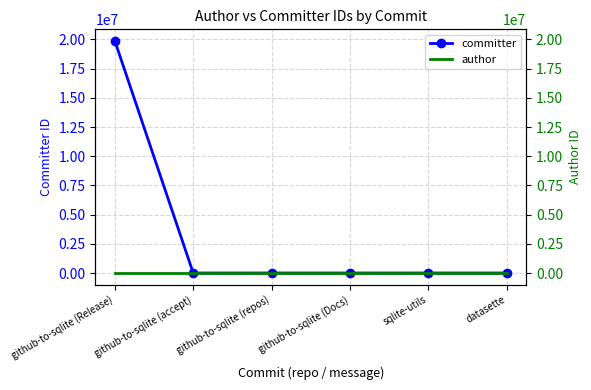

Reading right to left, transcribe all the data shown in this chart.

committer: 9599	9599	9599	9599	9599	19864447
author: 9599	9599	9599	9599	9599	9599